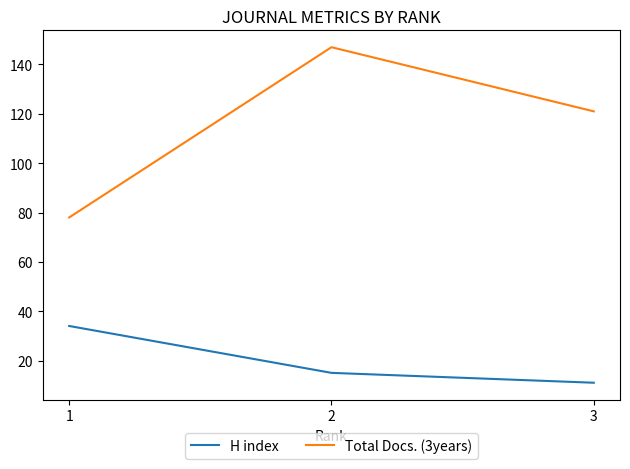

Reading right to left, transcribe all the data shown in this chart.

H index: 11	15	34
Total Docs. (3years): 121	147	78